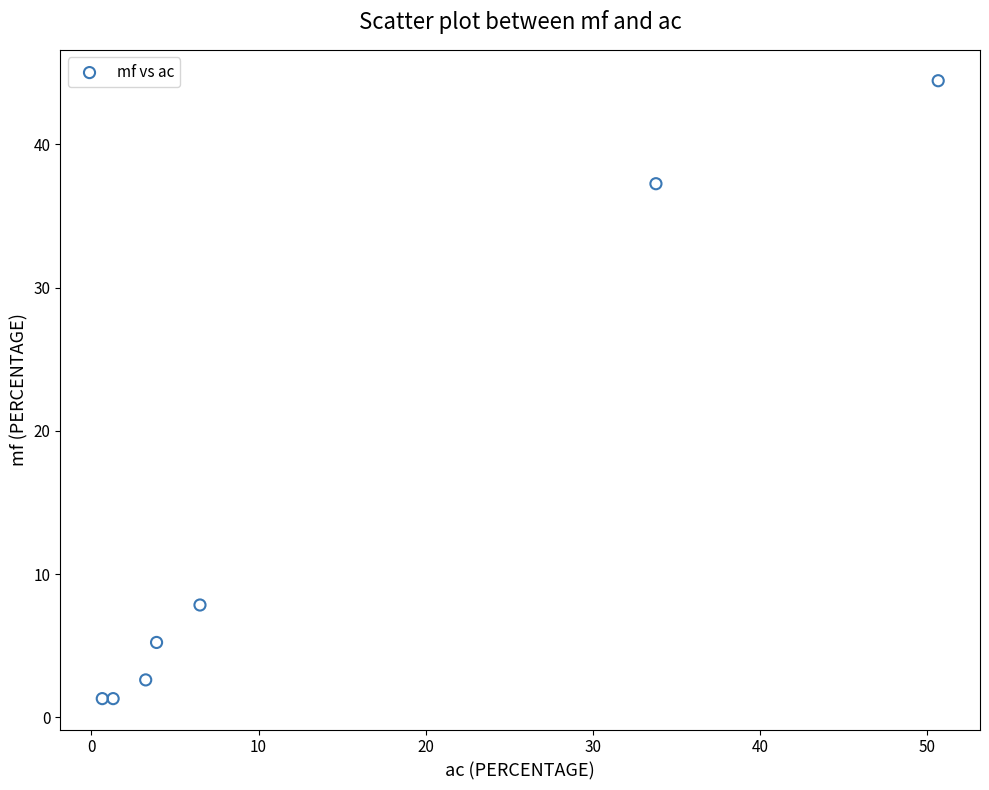

What Y value in the scatter plot is closest to 22?

7.8